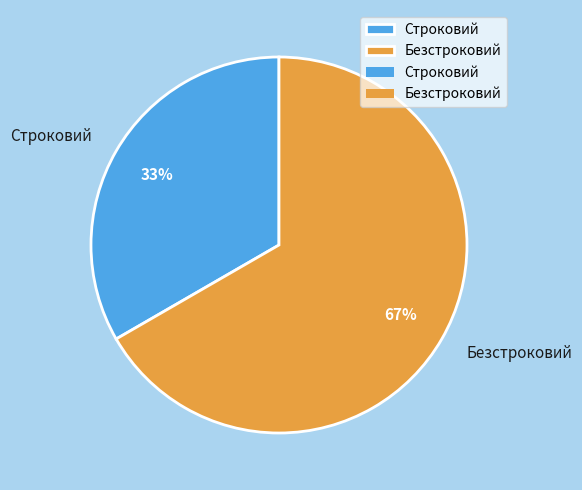

Which category has the smallest portion of the pie?

Строковий